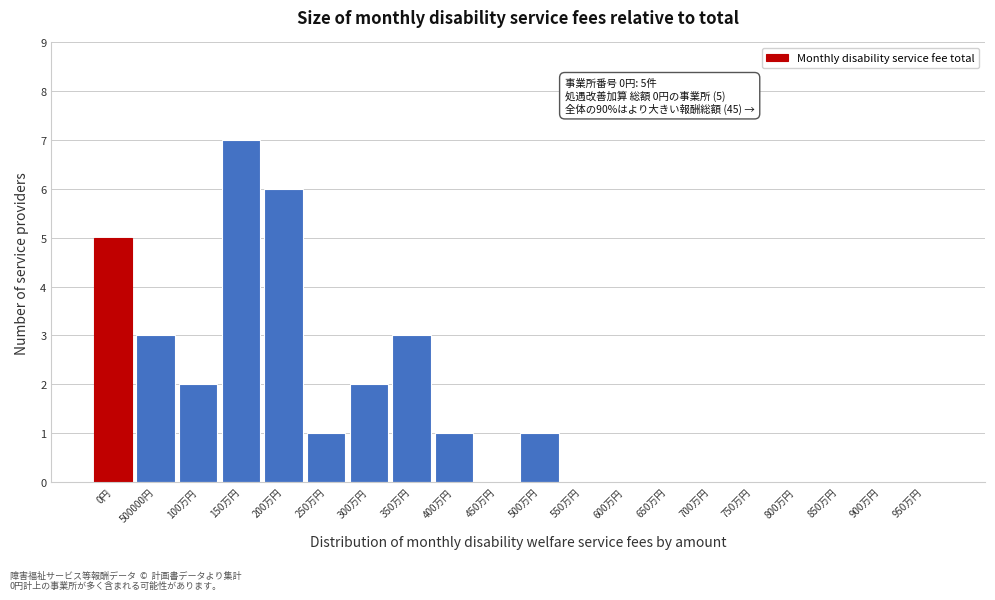

Reading left to right, what are all the values shown in this chart?

0円=5	500000円=3	100万円=2	150万円=7	200万円=6	250万円=1	300万円=2	350万円=3	400万円=1	450万円=0	500万円=1	550万円=0	600万円=0	650万円=0	700万円=0	750万円=0	800万円=0	850万円=0	900万円=0	950万円=0